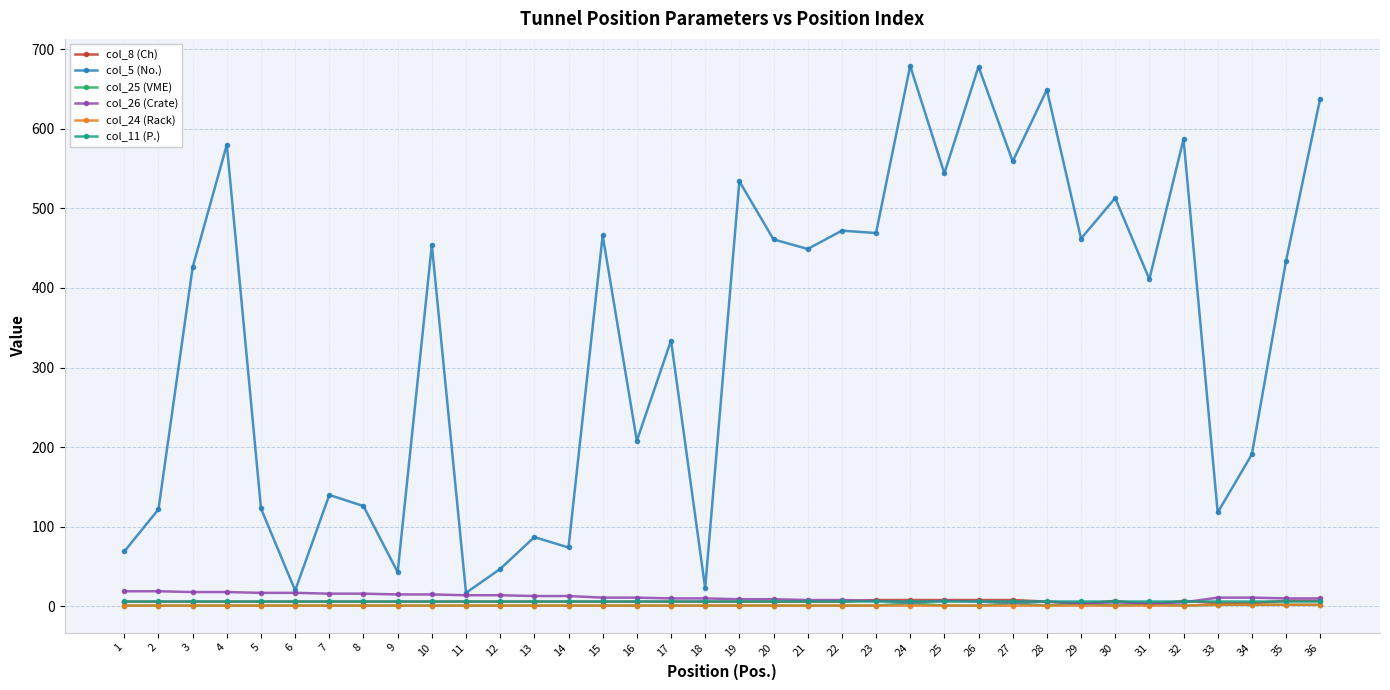

Count the number of data series in this chart.

6